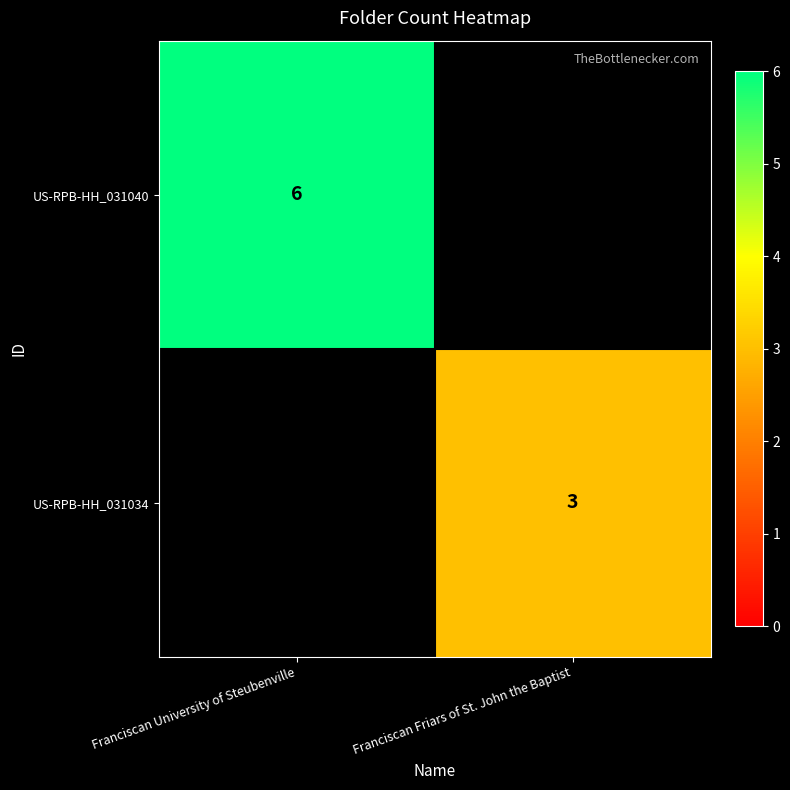

Is it true that US-RPB-HH_031034 equals 1 at Franciscan Friars of St. John the Baptist?

False